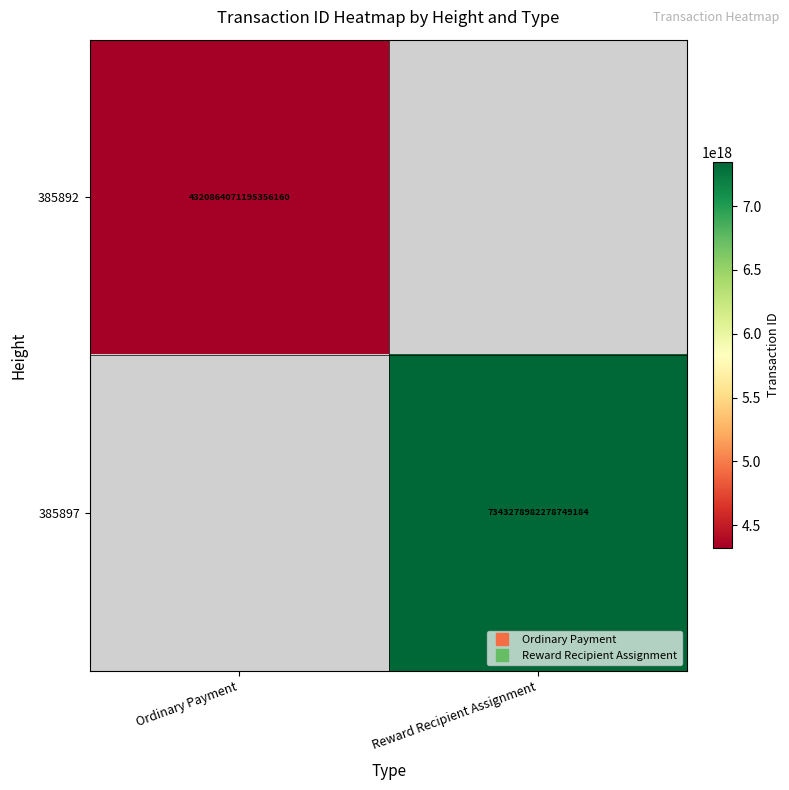

What is the minimum value for 385892?

4320864071195356160.0